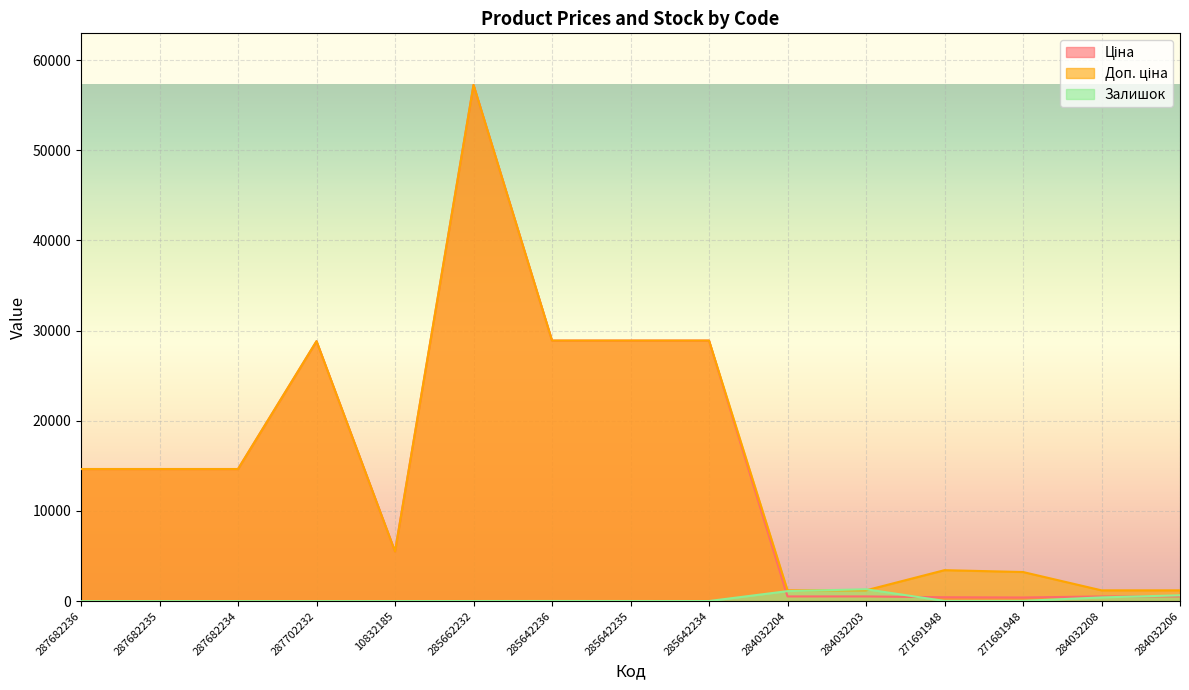

Does the chart display data point markers on the line(s)?

No